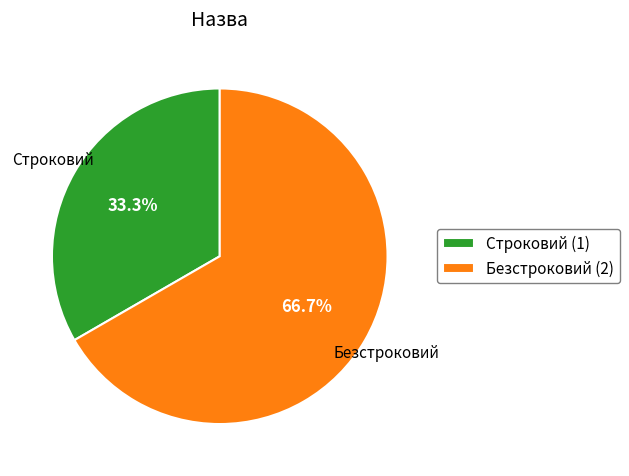

Is it true that Безстроковий is 52% of the pie?

False